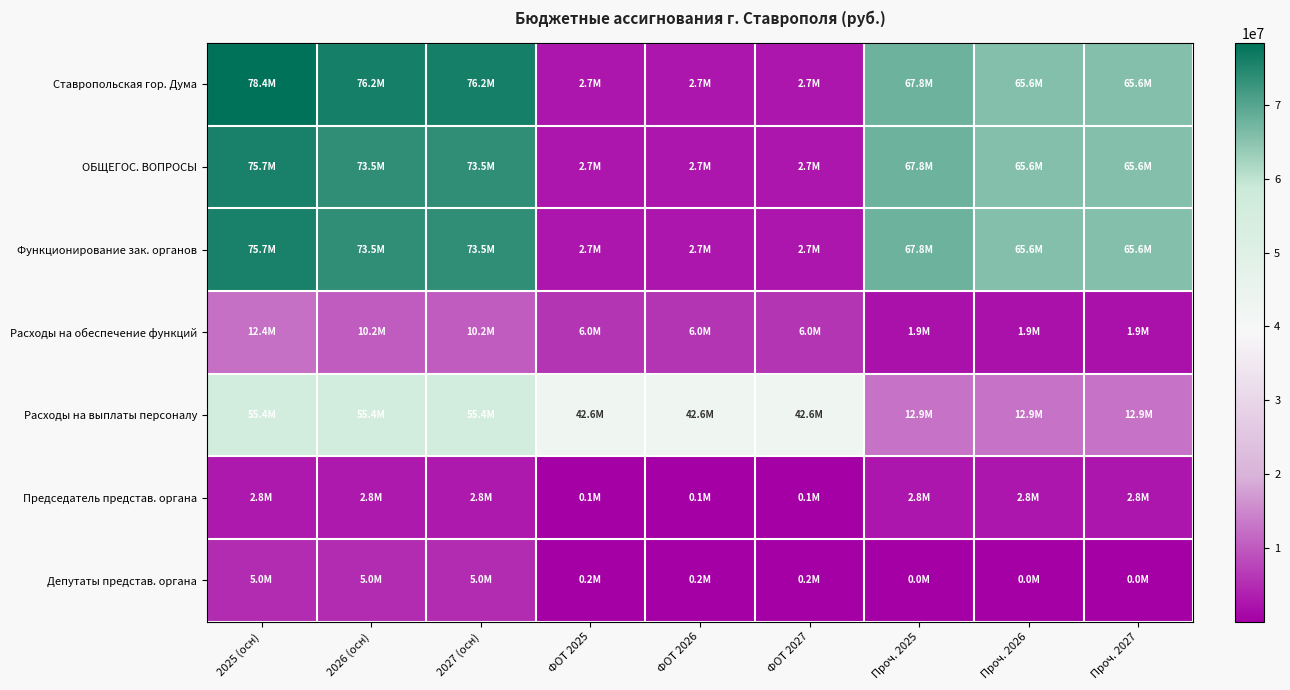

Rank the series by their maximum value, from lowest to highest.

Председатель представ. органа, Депутаты представ. органа, Расходы на обеспечение функций, Расходы на выплаты персоналу, ОБЩЕГОС. ВОПРОСЫ, Функционирование зак. органов, Ставропольская гор. Дума